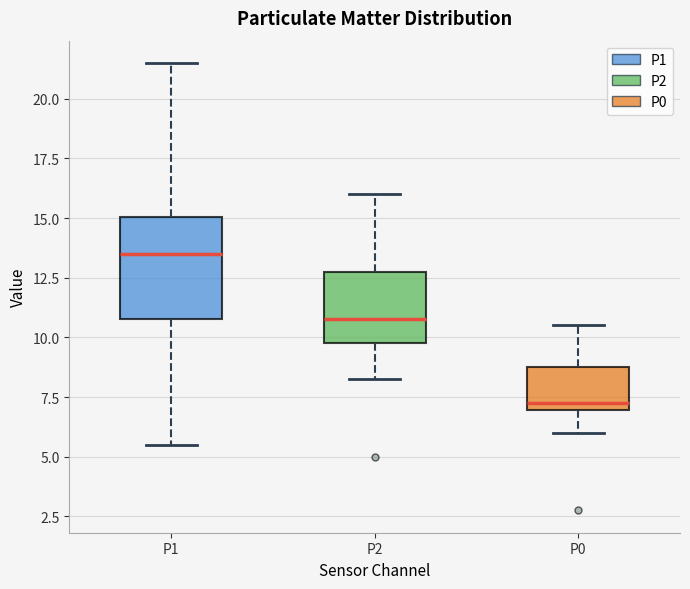

Reading left to right, transcribe this box plot: for each box, give where its median line is, the range the box spans, and where its two whiskers end, as read against the y-axis. The values are not printed on the chart, so give them approximately, as read against the axis.

P1: median 13.5, box 11.0 to 15.0, whiskers 5.5 to 21.5
P2: median 11.0, box 10.0 to 13.0, whiskers 8.5 to 16.0
P0: median 7.5, box 7.0 to 9.0, whiskers 6.0 to 10.5